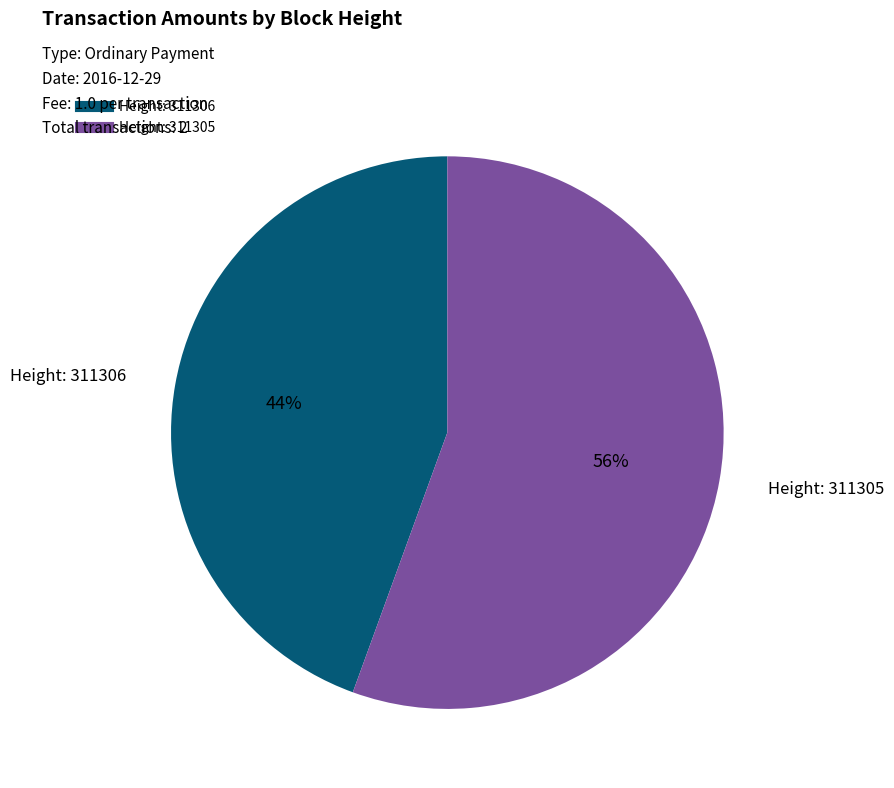

Does any single category account for the majority?

Yes